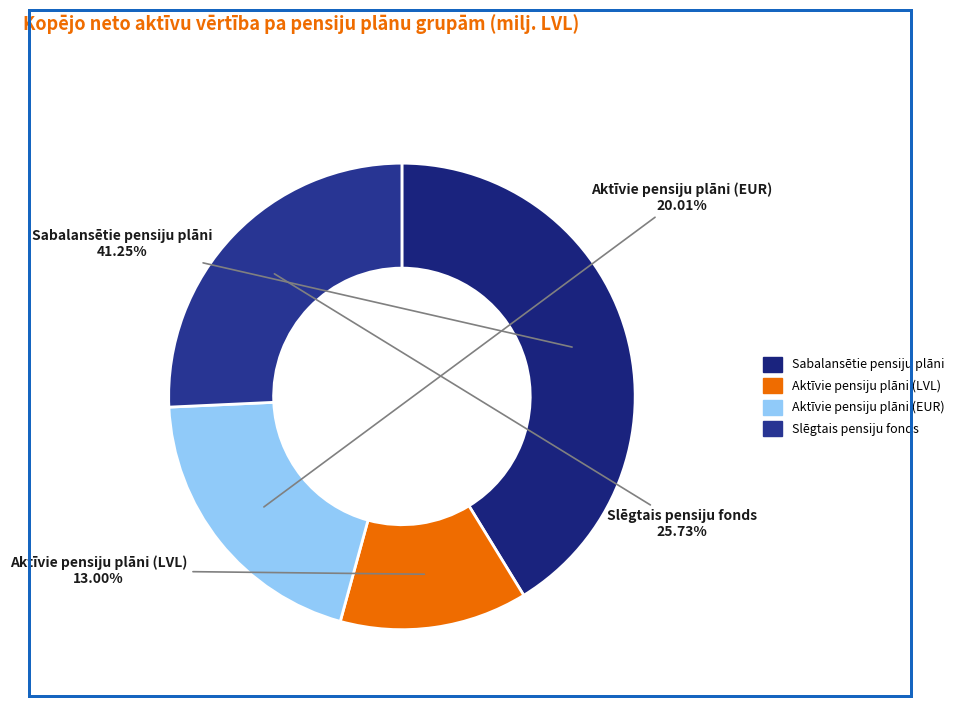

Does Aktīvie pensiju plāni (LVL) account for over 50% of the chart?

No